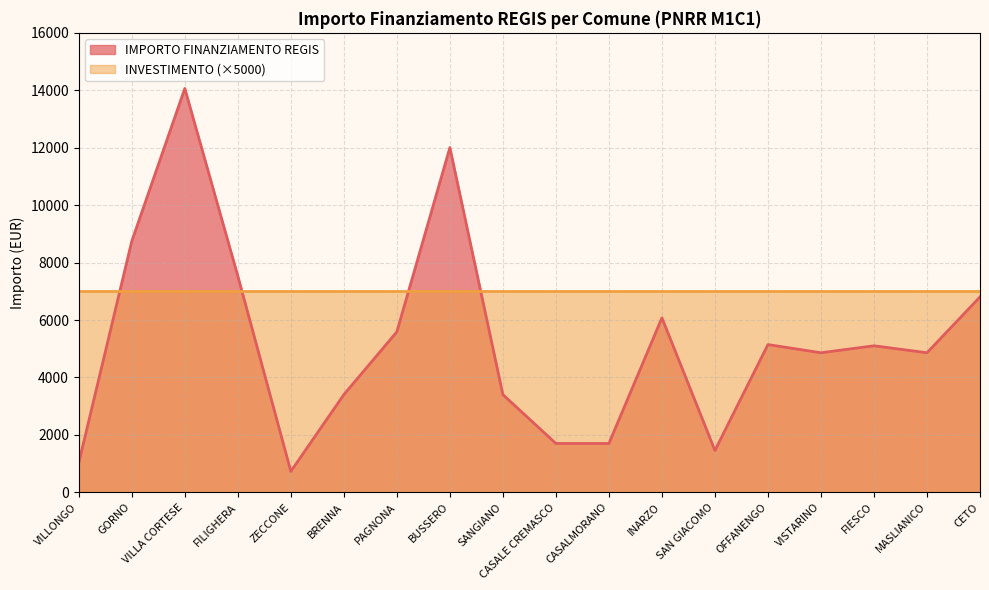

Rank the categories by value from highest to lowest.

VILLA CORTESE, BUSSERO, GORNO, FILIGHERA, CETO, INARZO, PAGNONA, OFFANENGO, FIESCO, VISTARINO, MASLIANICO, BRENNA, SANGIANO, CASALE CREMASCO, CASALMORANO, SAN GIACOMO, VILLONGO, ZECCONE